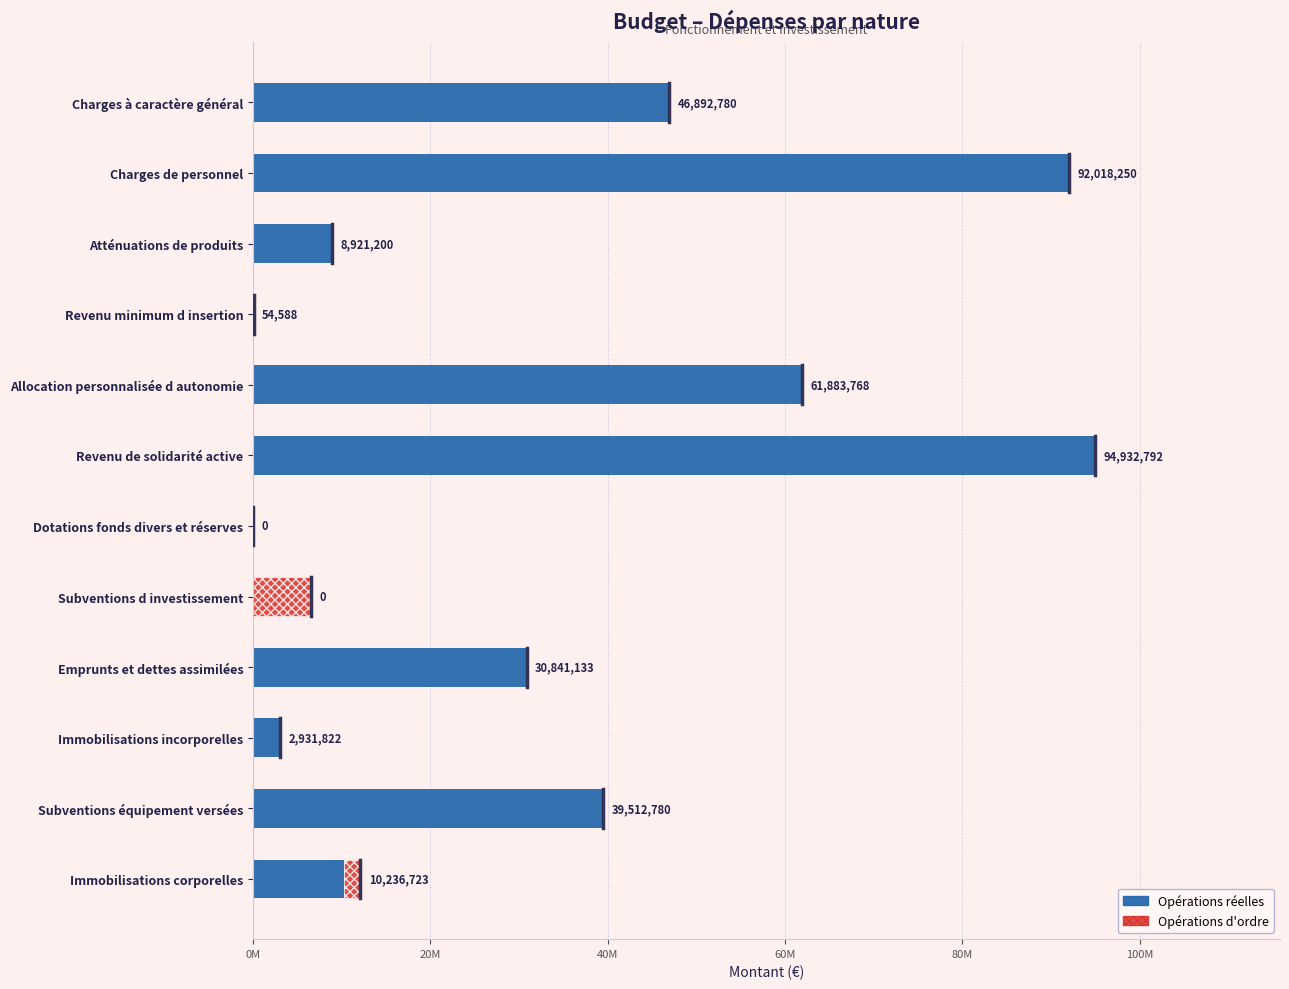

What are all the series names shown in the legend?

Opérations réelles, Opérations d'ordre